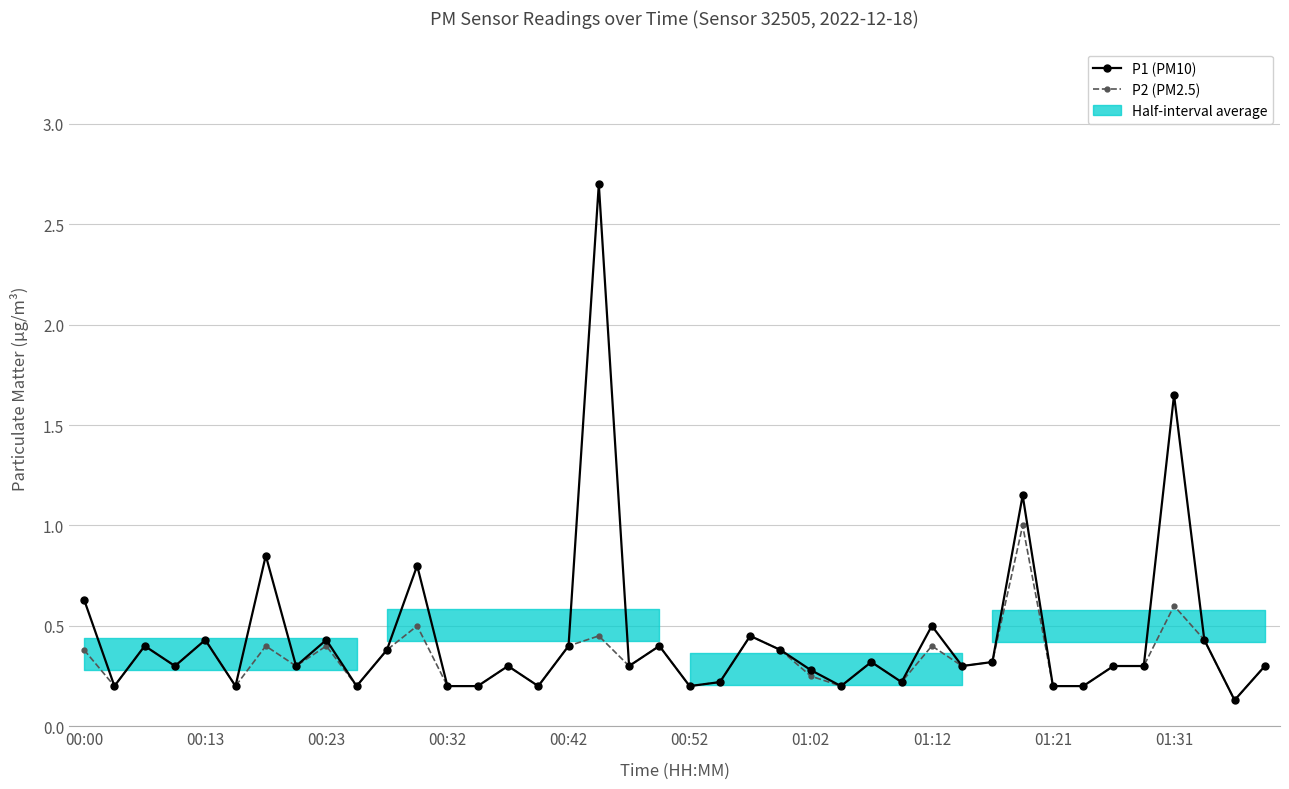

True or false: P2 (PM2.5) and P1 (PM10) cross at least once.

False